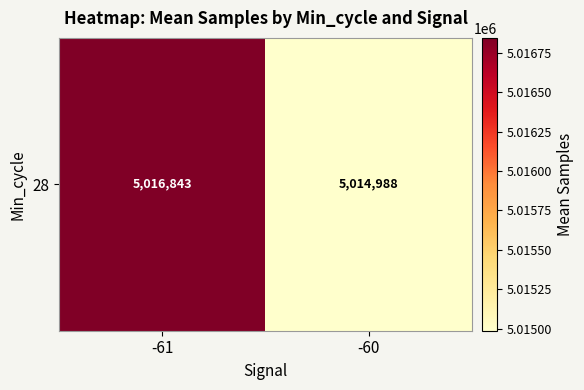

True or false: the data shows 3105588.9 at -60.

False